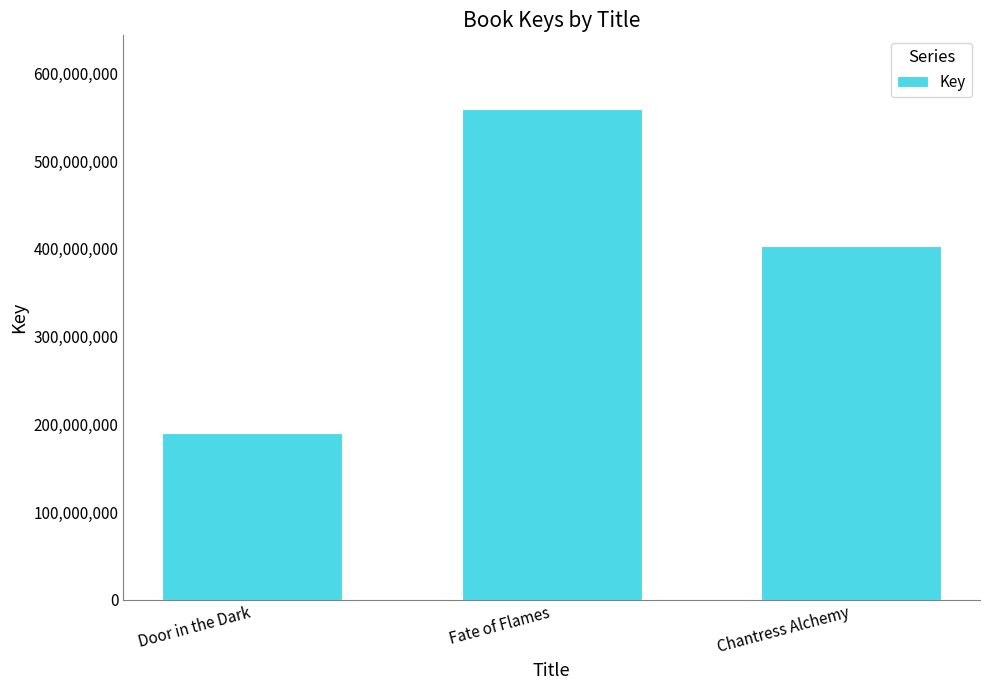

Reading left to right, transcribe all the data shown in this chart.

Door in the Dark=190476006	Fate of Flames=559216318	Chantress Alchemy=402923353